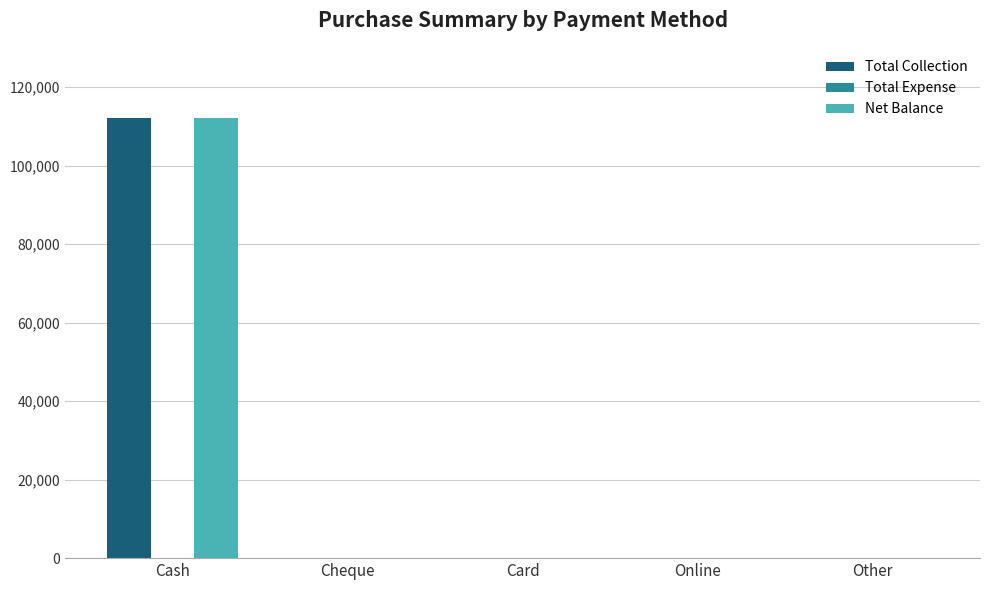

At which label does Net Balance reach its peak?

Cash